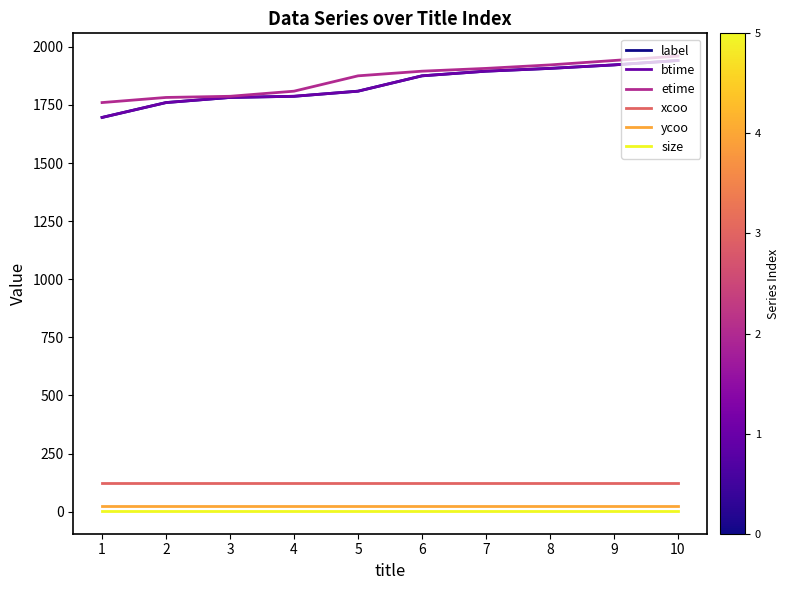

Does the chart display data point markers on the line(s)?

No